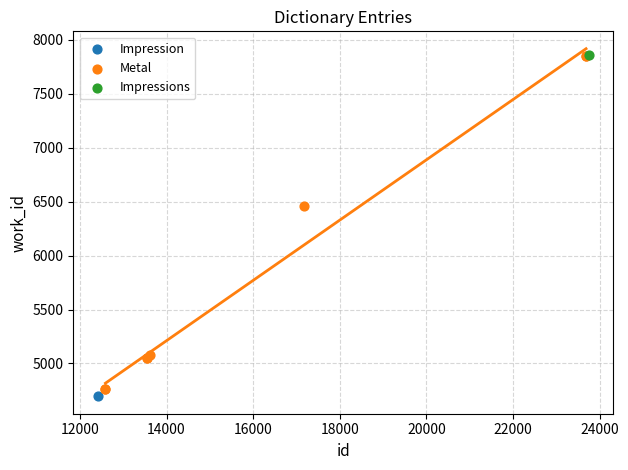

What are all the series names shown in the legend?

Impression, Metal, Impressions